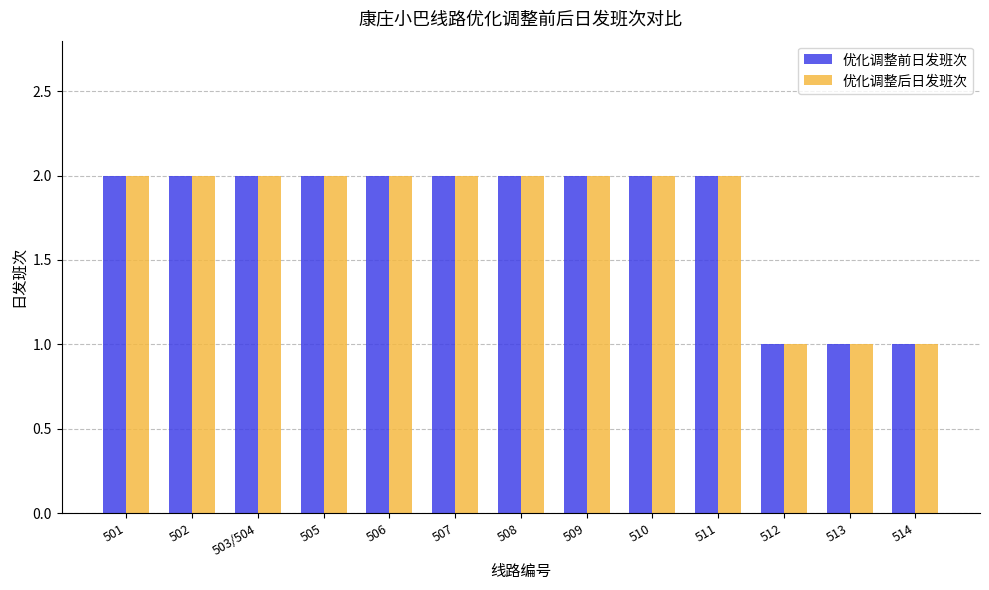

What are all the series names shown in the legend?

优化调整前日发班次, 优化调整后日发班次